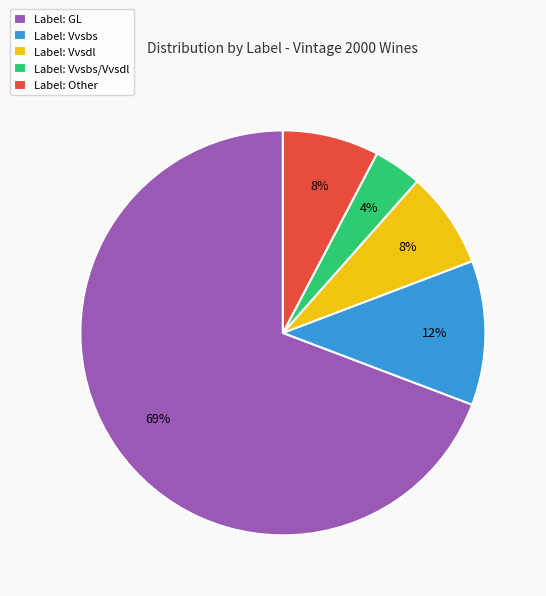

True or false: Label: GL accounts for 69% of the total.

True